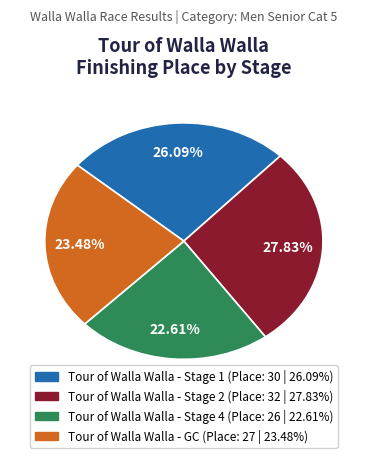

Count the number of slices in the pie.

4